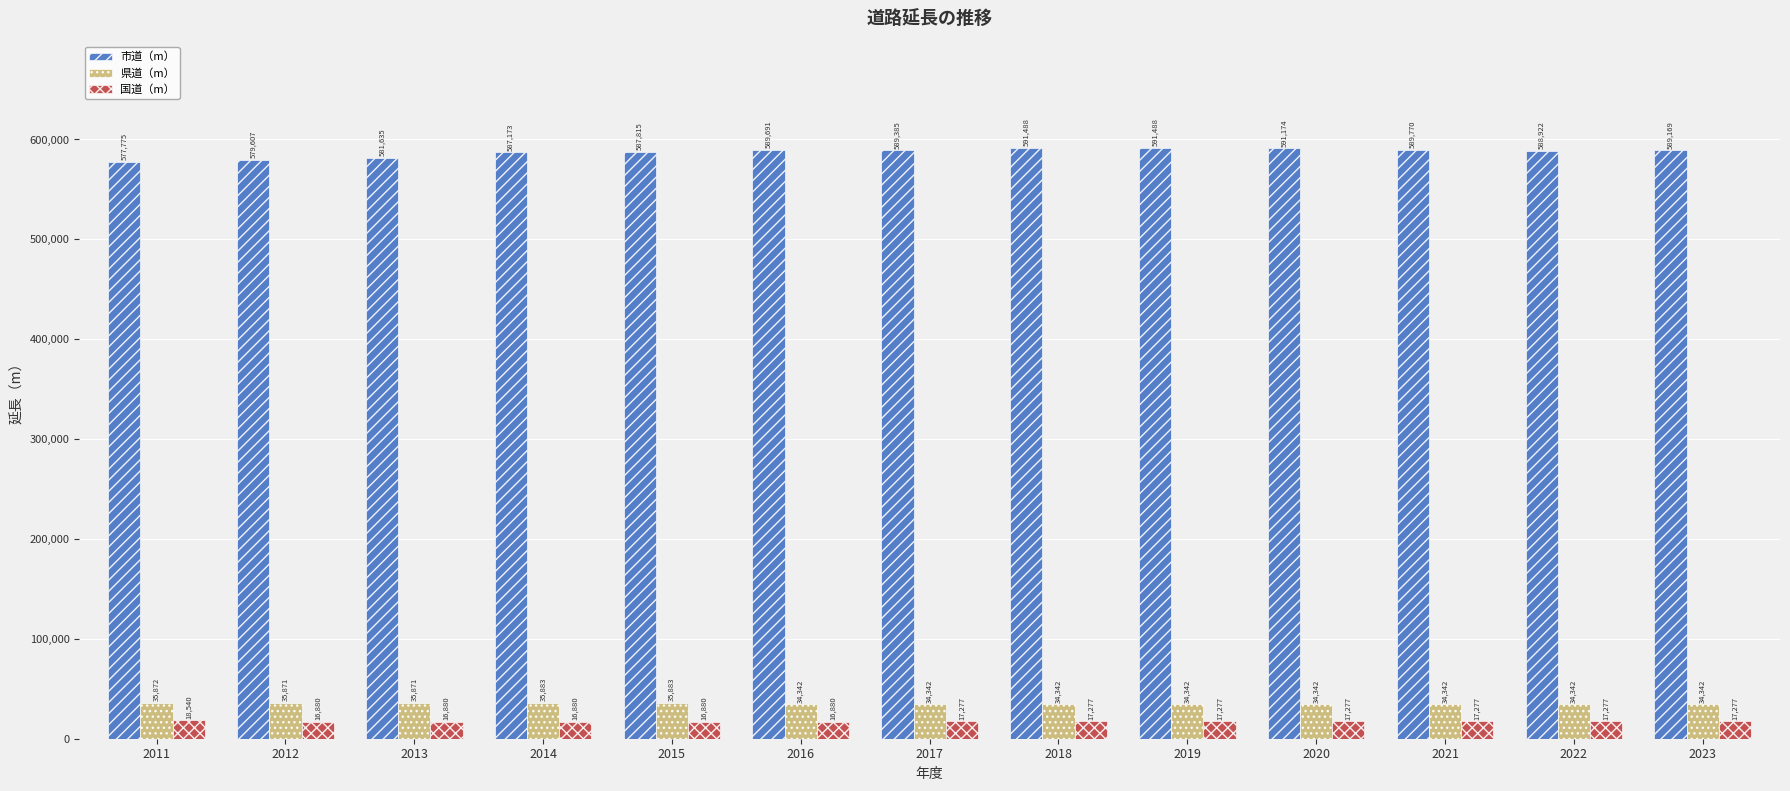

What is the sum of all 市道（m） values?

7635093.0